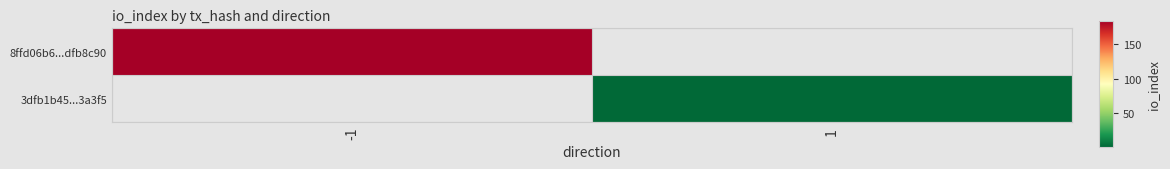

True or false: 8ffd06b6...dfb8c90 has a value of 184.0 at -1.

True